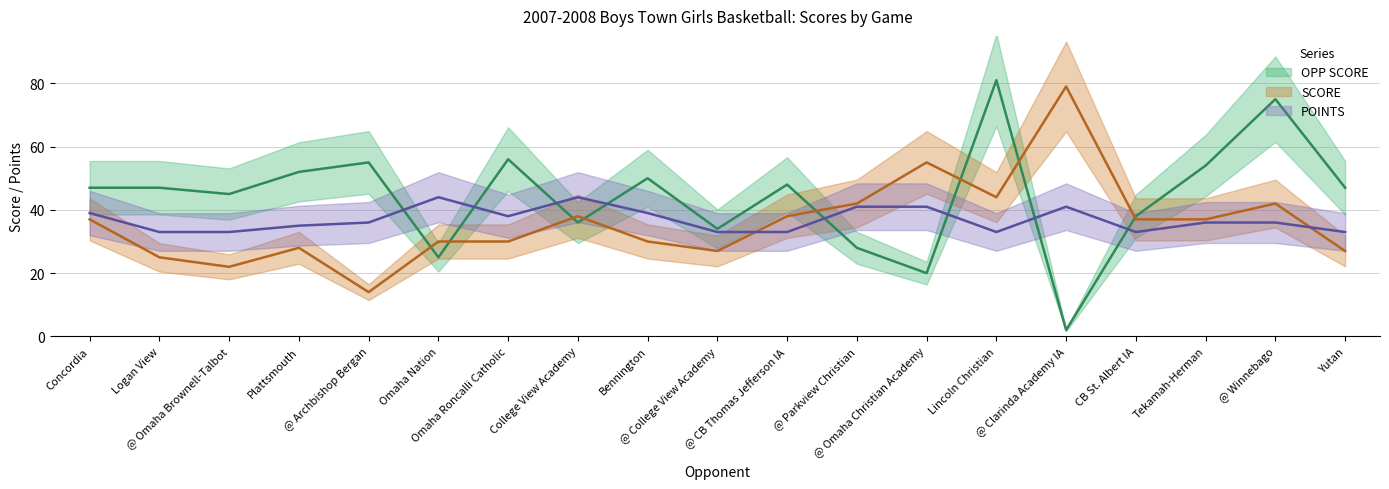

What is the label of the 15th point from the right?

@ Archbishop Bergan